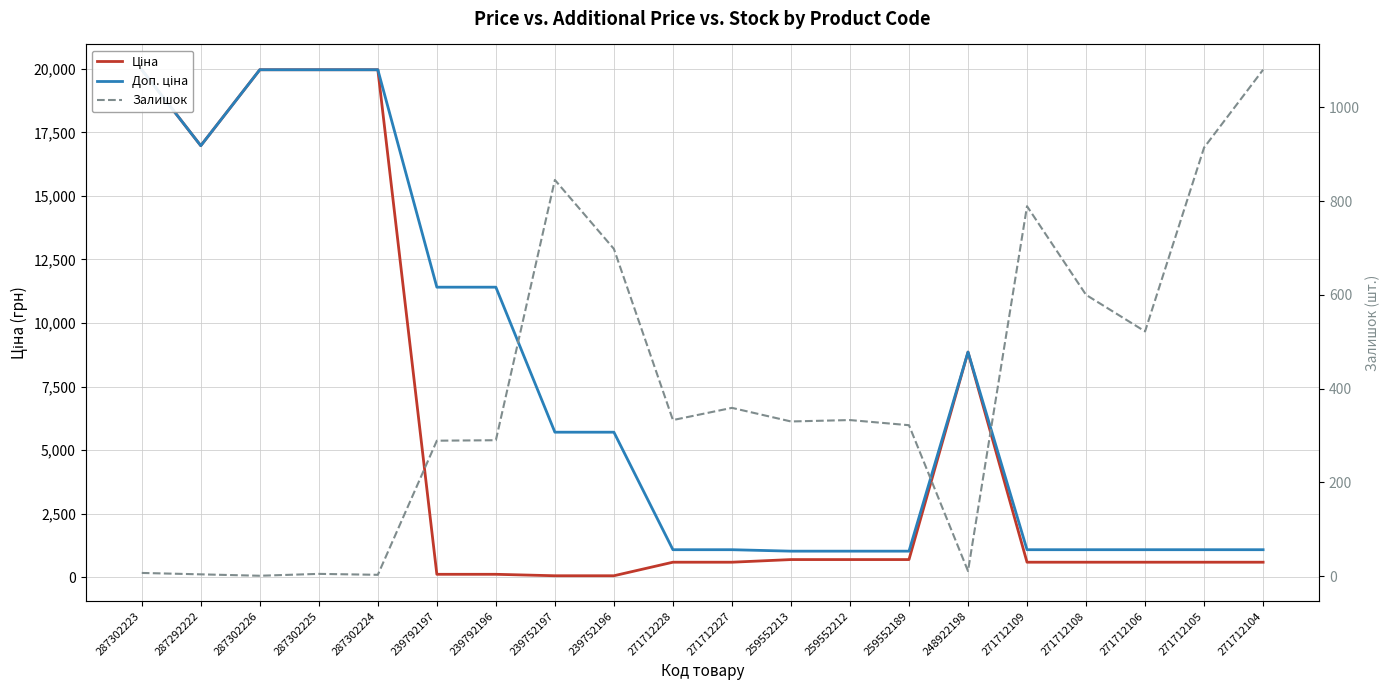

What is the total value across all series at 287302224?

39931.3